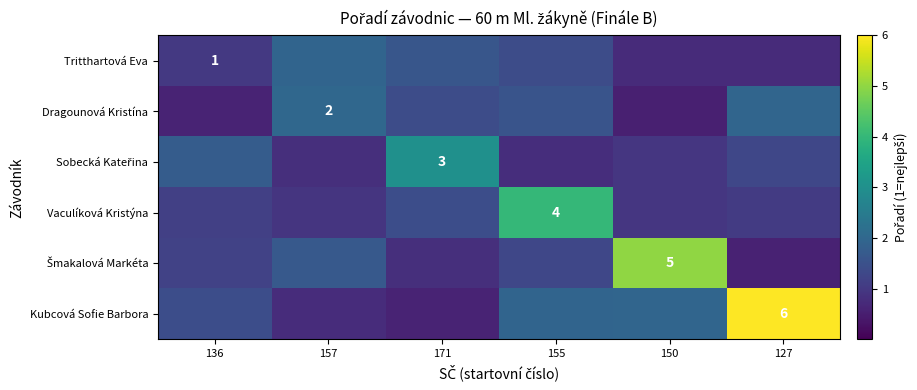

What is the difference between the maximum and minimum values in the Šmakalová Markéta series?

4.4